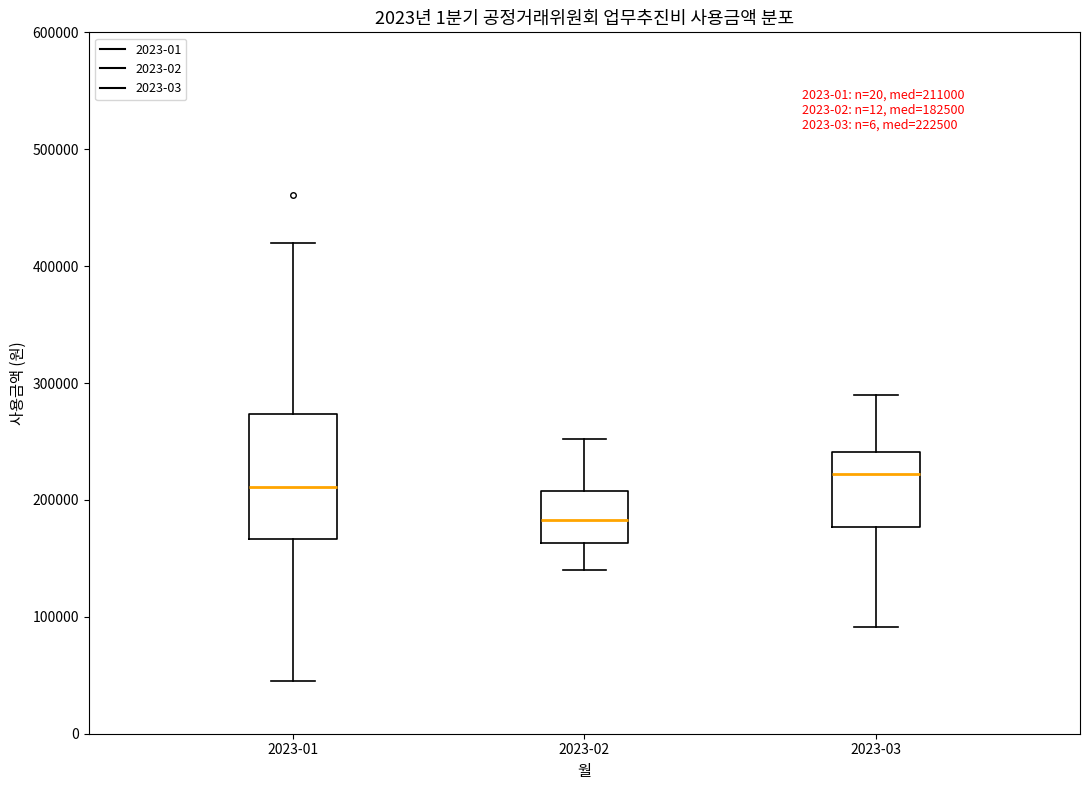

Which box has the highest median line?

2023-03